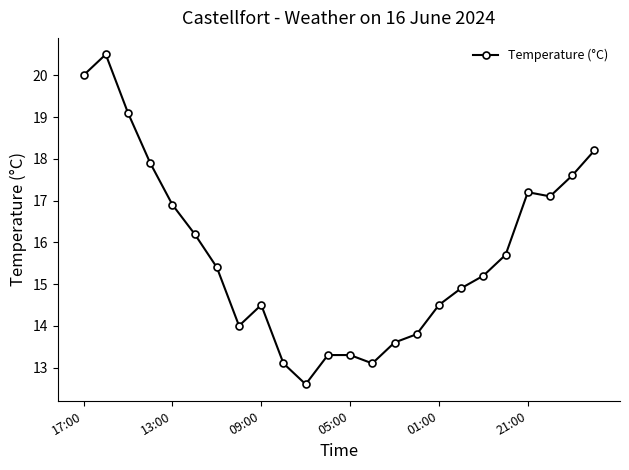

What is the difference between the second highest and minimum values?

7.4